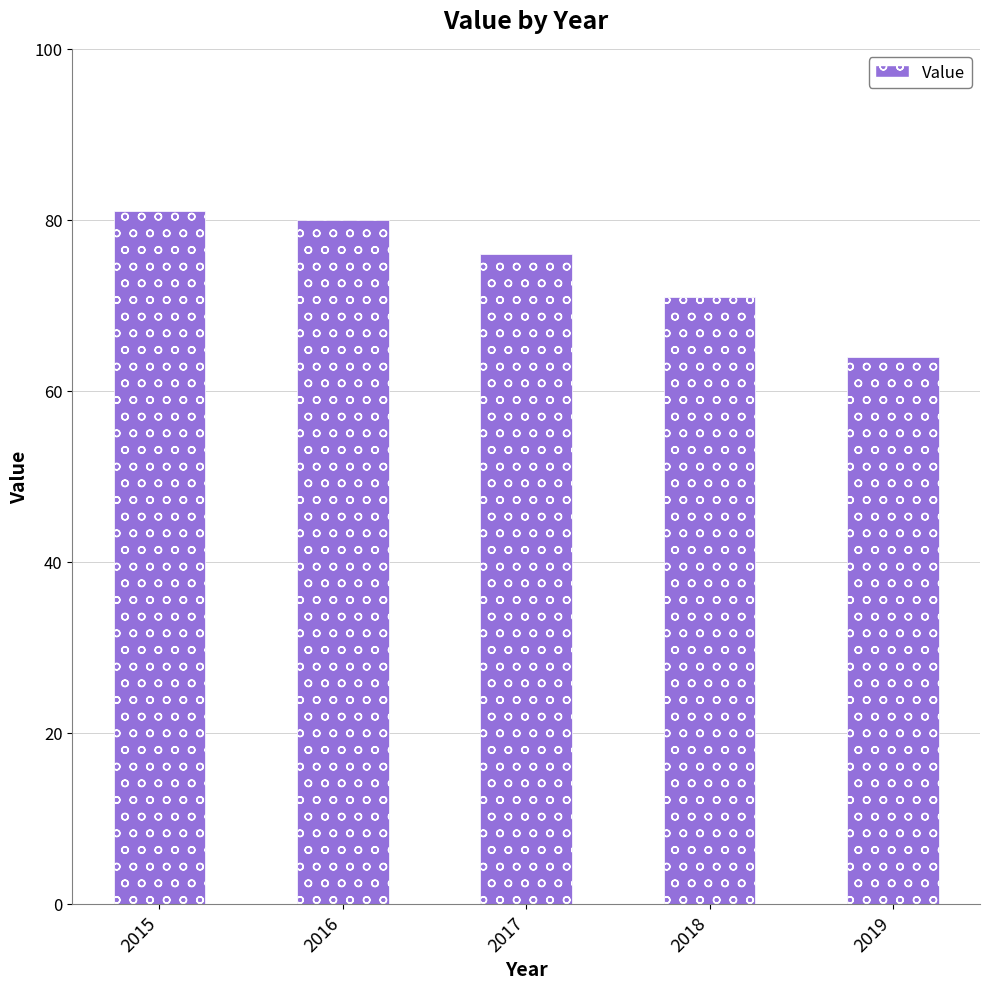

Is it true that the value at 2015 is 53?

False